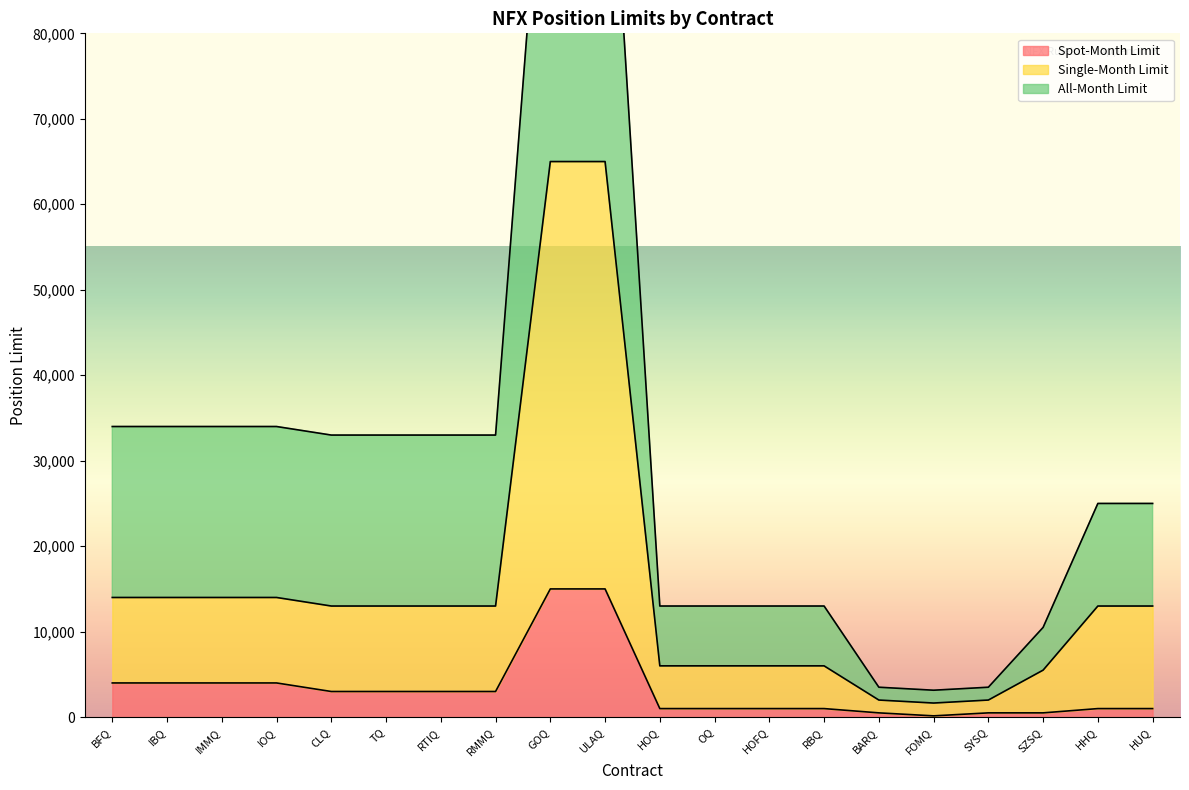

Which series has the largest range (max minus min)?

All-Month Limit